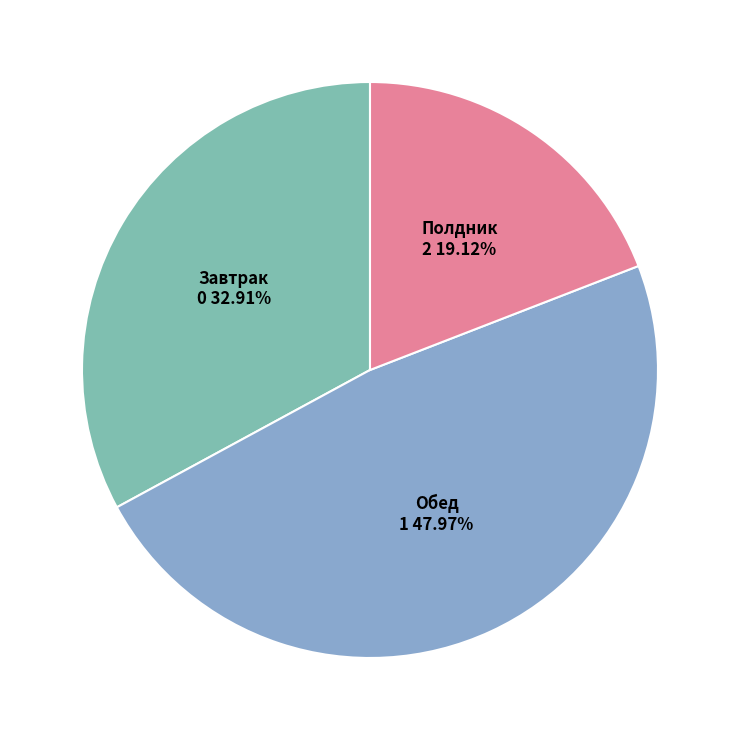

Is it true that Завтрак is 33% of the pie?

True